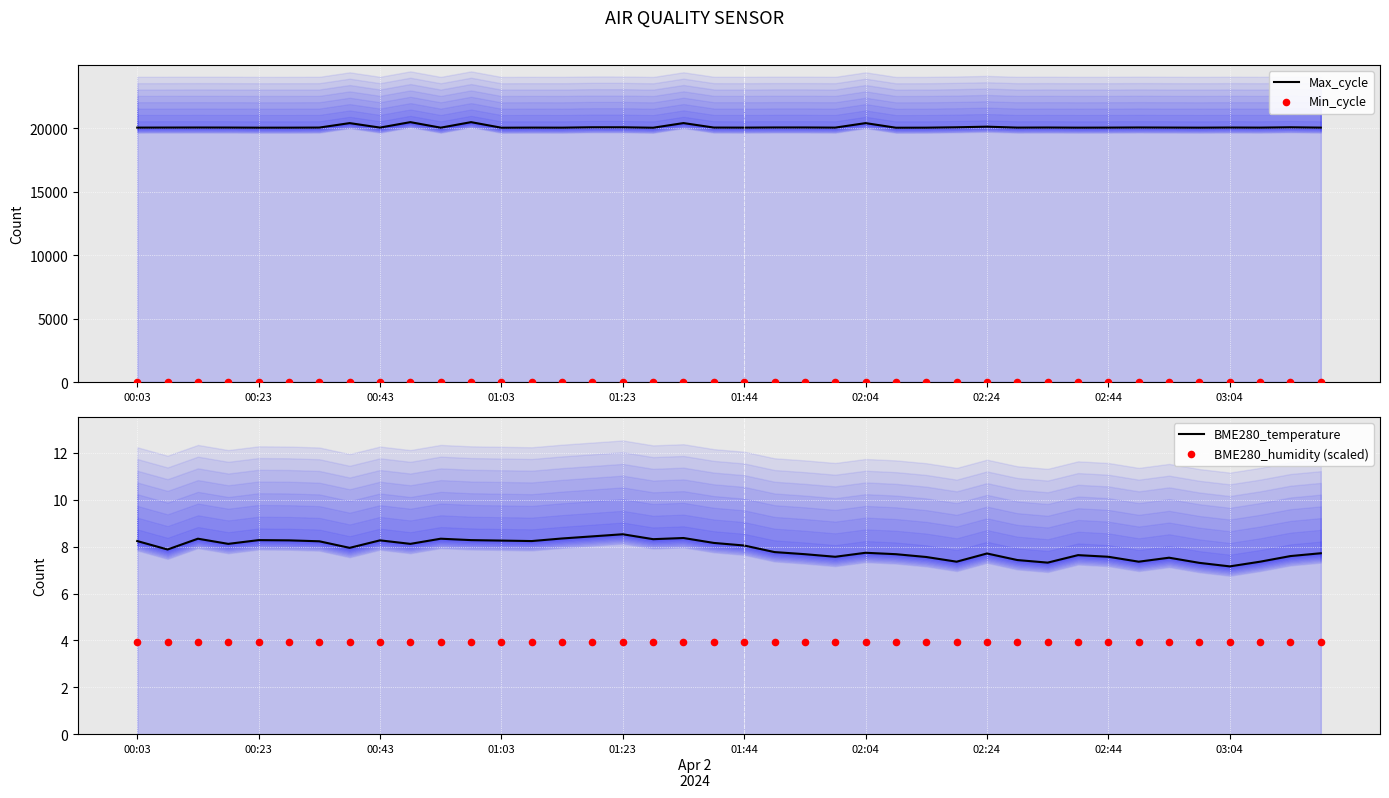

What is the total value across all series at 00:23?

20098.8